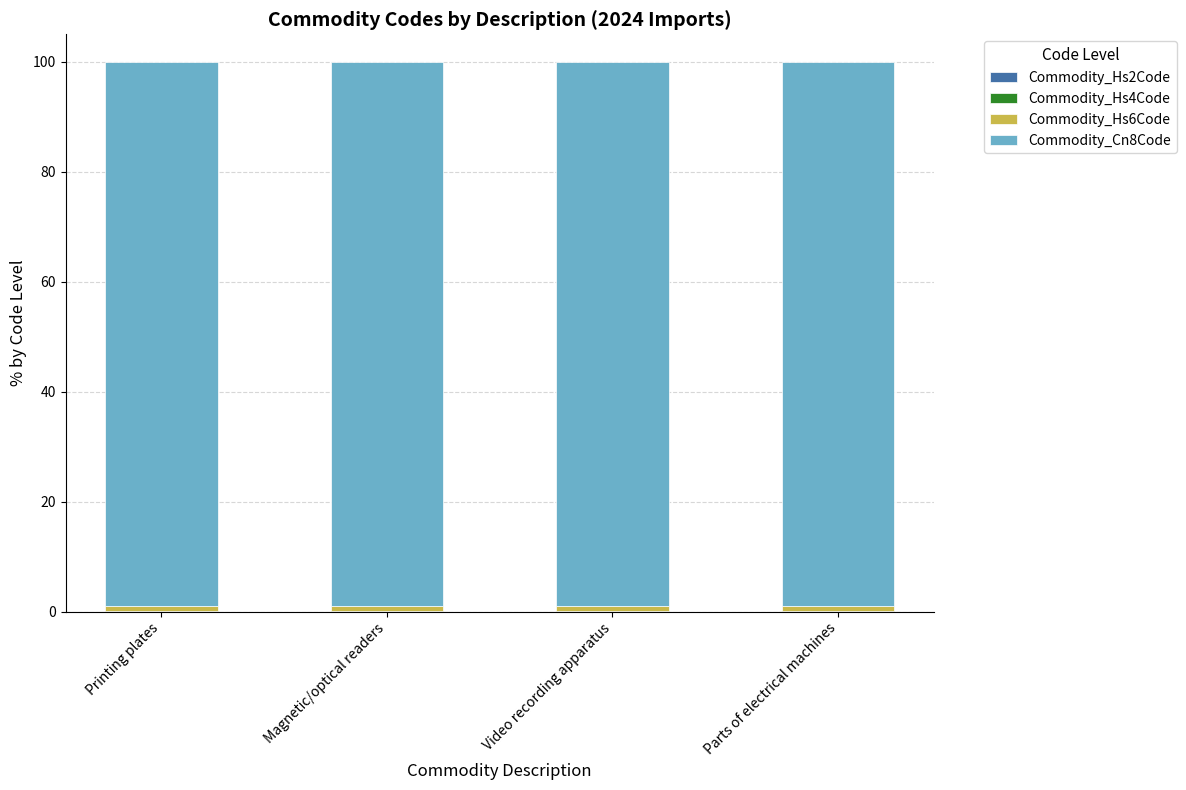

Where is Commodity_Cn8Code nearest to the value 99?

Printing plates